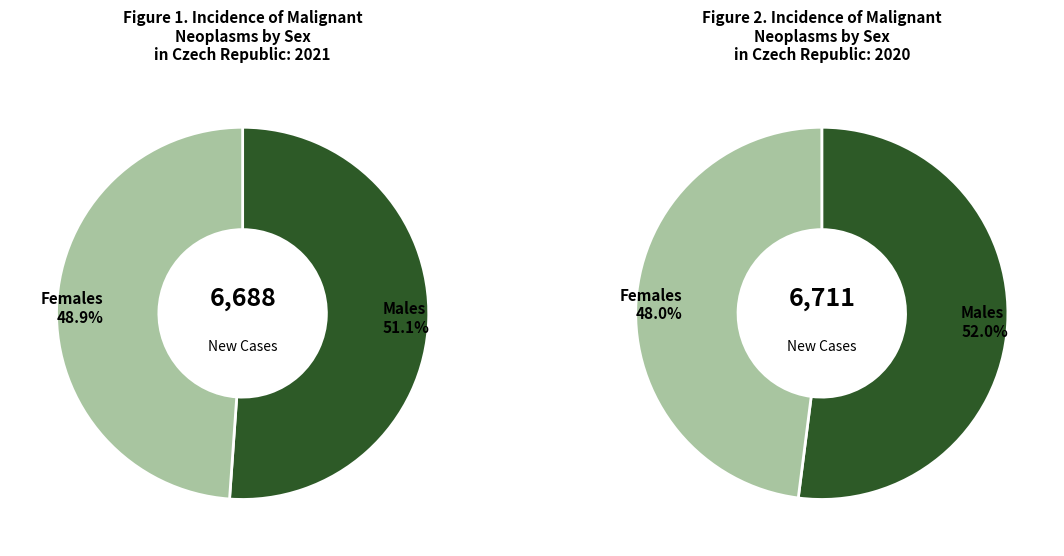

Does Females represent more than half of the total?

No